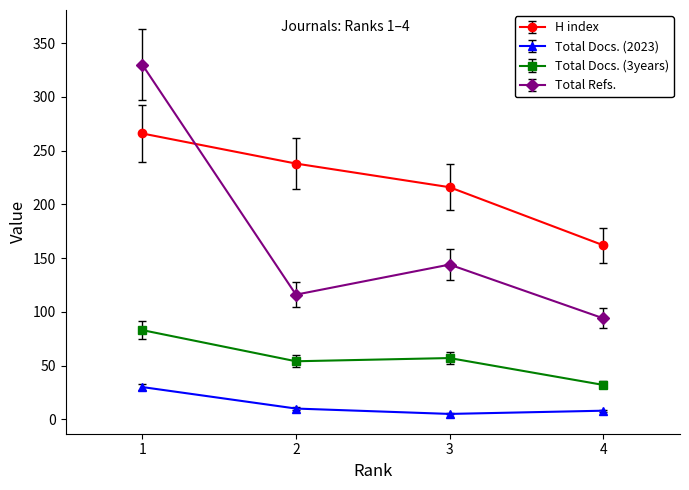

True or false: H index has a value of 266 at 1.

True